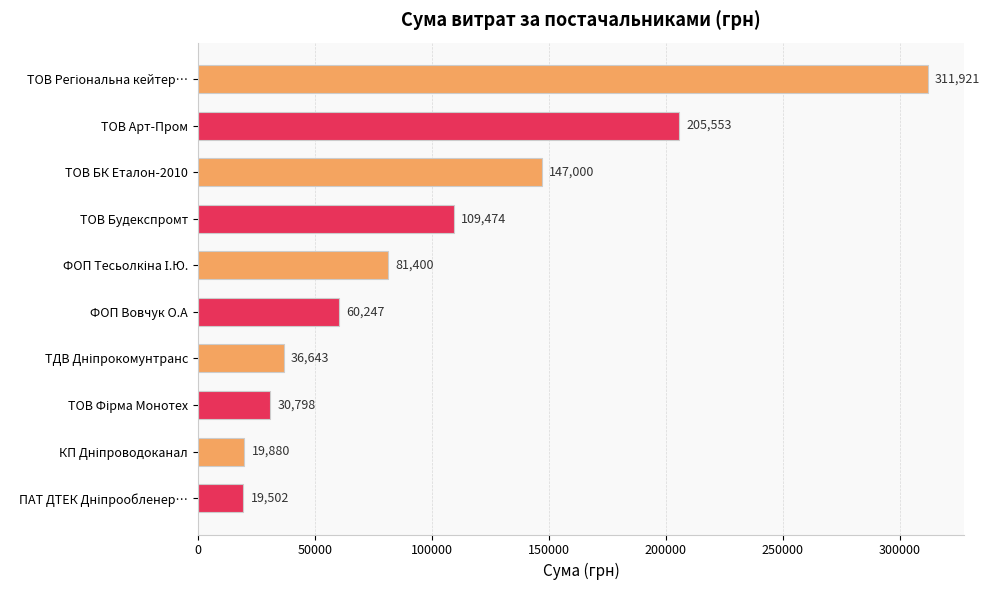

True or false: the data shows 69405.9 at ТОВ Будекспромт.

False